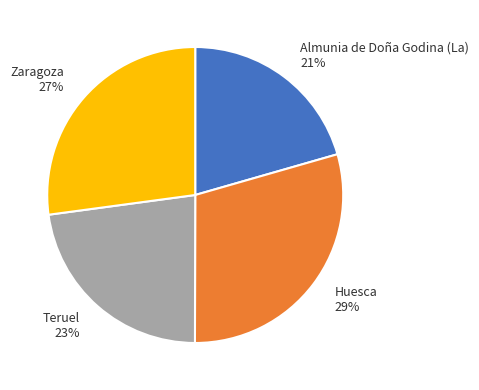

True or false: Almunia de Doña Godina (La) 21% accounts for 21% of the total.

True